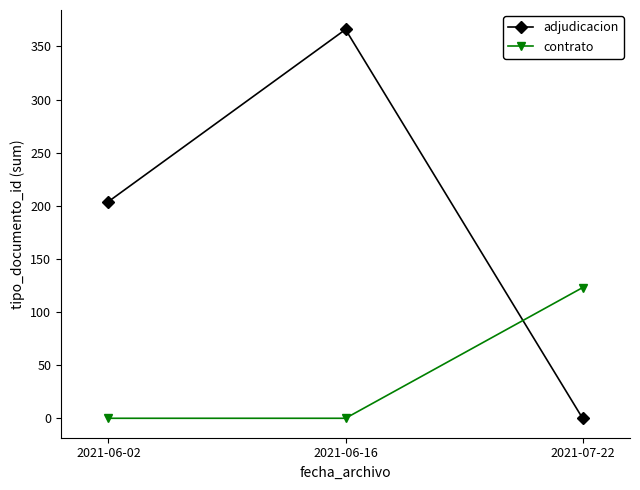

Read the adjudicacion value at 2021-06-16.

366